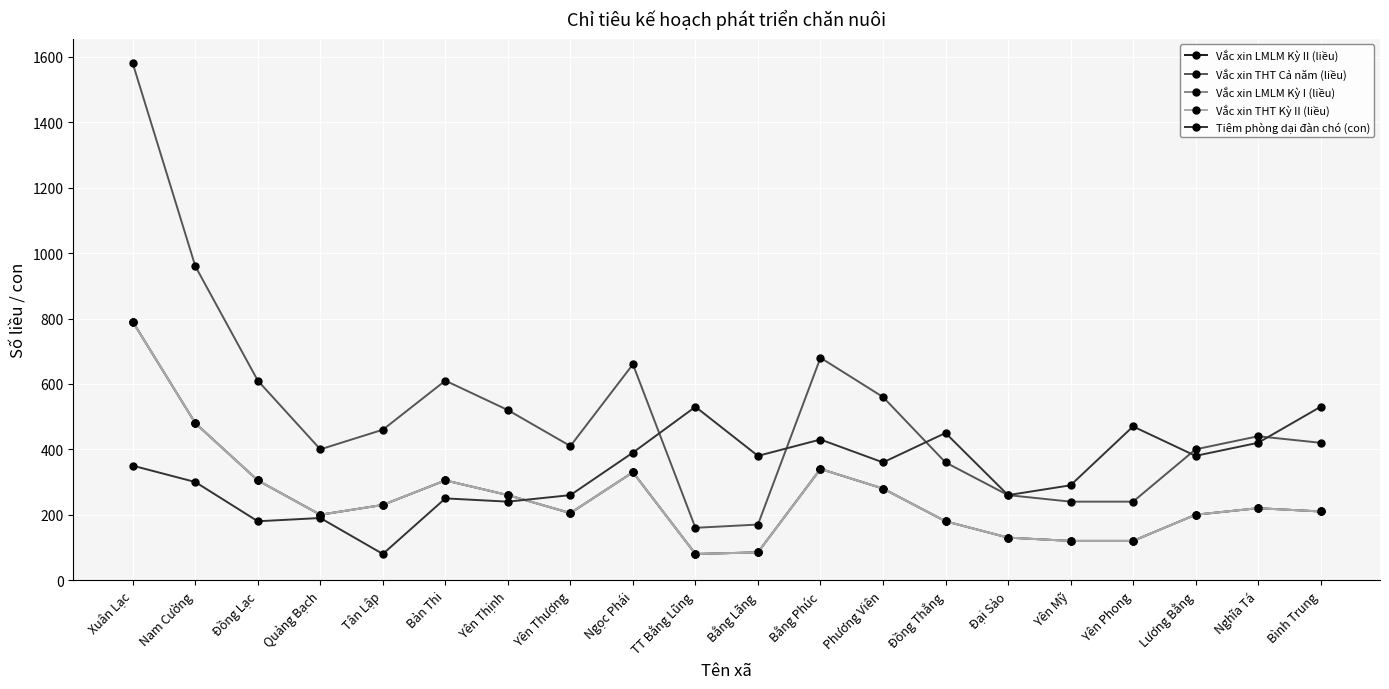

Is the value of Vắc xin LMLM Kỳ II (liều) at Tân Lập greater than the value of Tiêm phòng dại đàn chó (con) at Bằng Phúc?

No